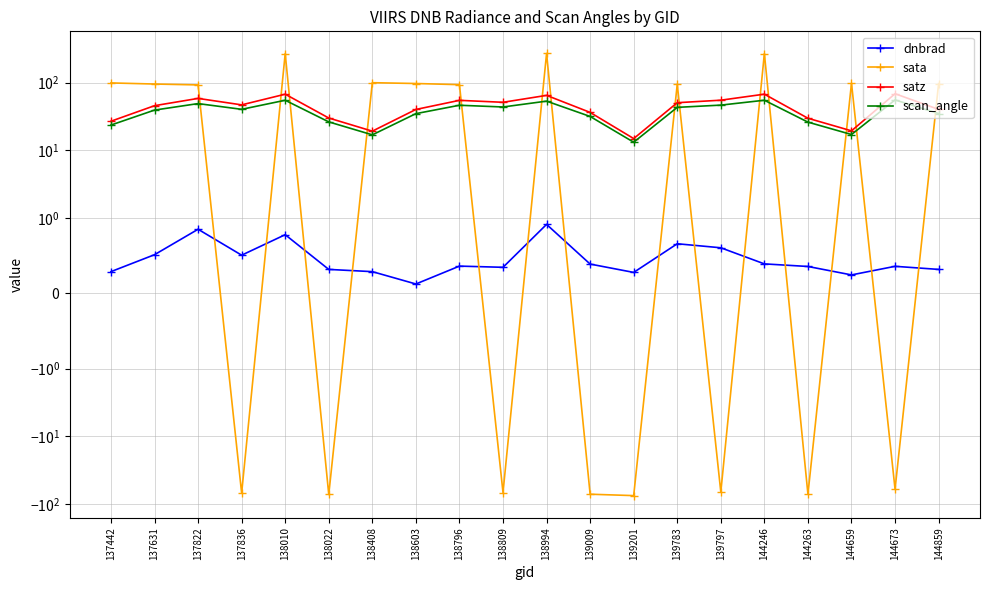

What is the total value across all series at 144263?

-15.0